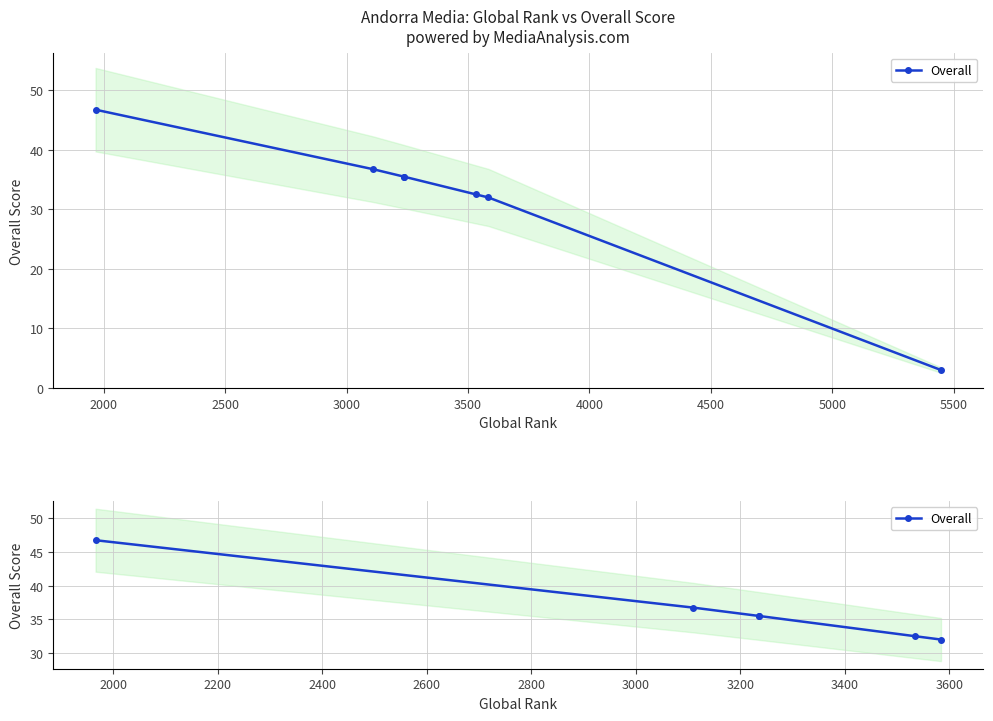

Does the chart have visible grid lines?

Yes